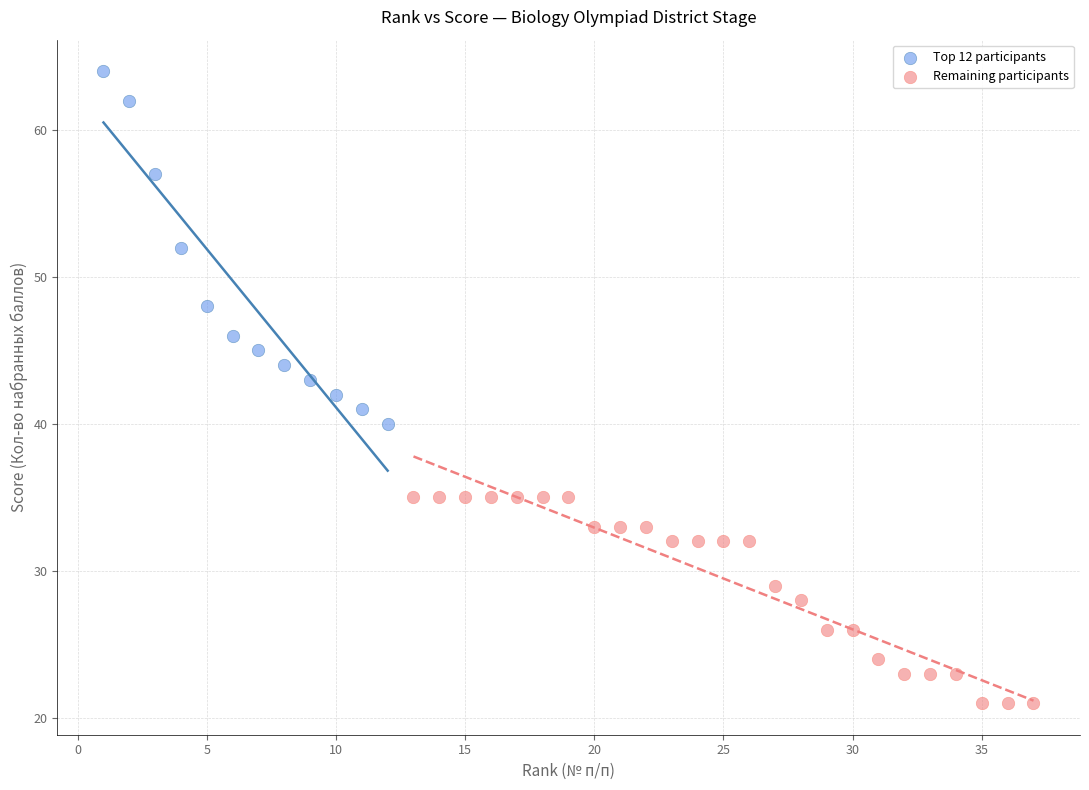

Which series contains the highest Y value?

Top 12 participants